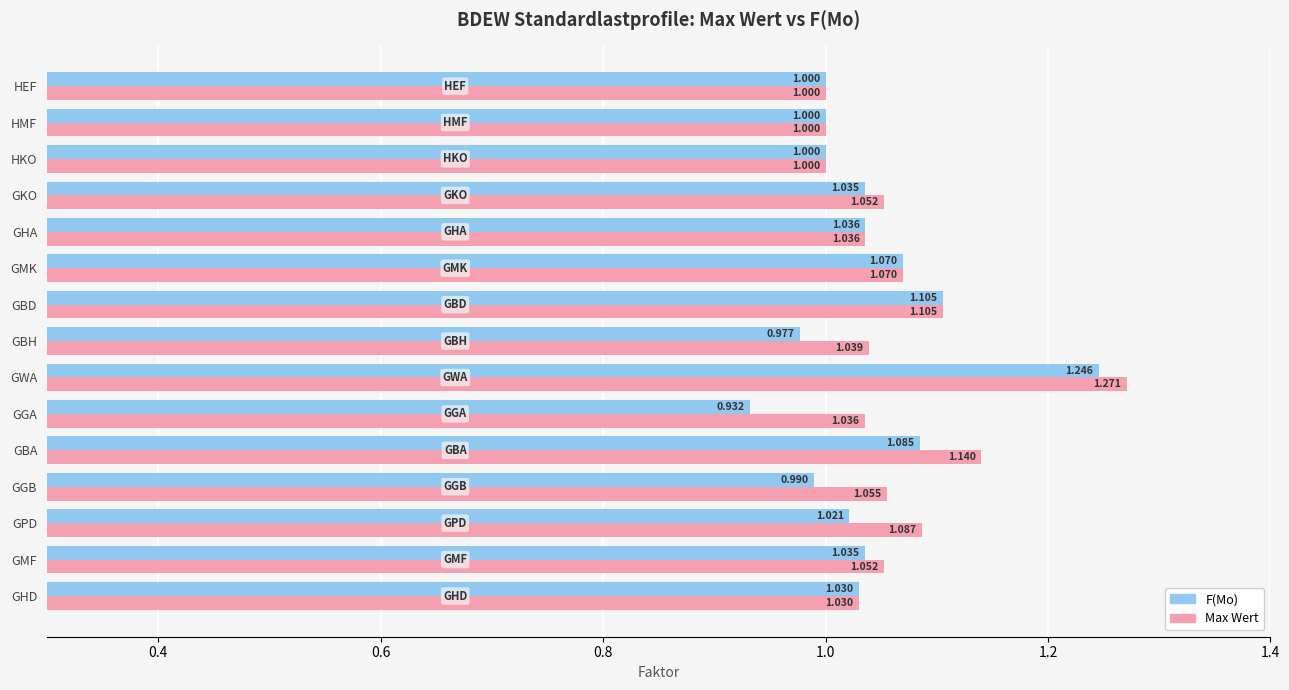

Which category has the highest value in the F(Mo) series?

GWA